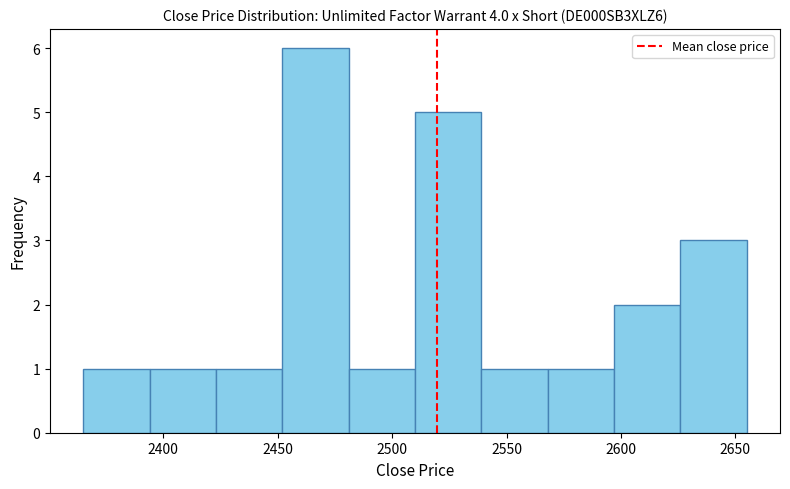

Reading left to right, transcribe this chart: for each bar, give the range it covers on the x-axis and its height. Neither the bar edges nor the heights are printed on the chart, so give them approximately, as read against the axes.

2365 to 2394: 1
2394 to 2423: 1
2423 to 2452: 1
2452 to 2481: 6
2481 to 2510: 1
2510 to 2539: 5
2539 to 2568: 1
2568 to 2597: 1
2597 to 2626: 2
2626 to 2655: 3